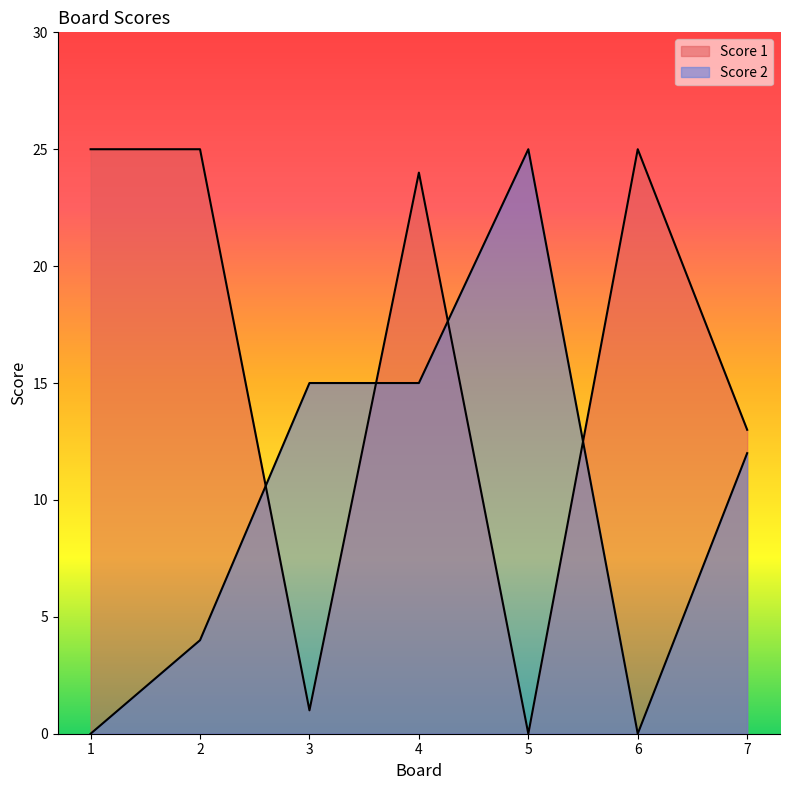

Does the chart have visible grid lines?

No